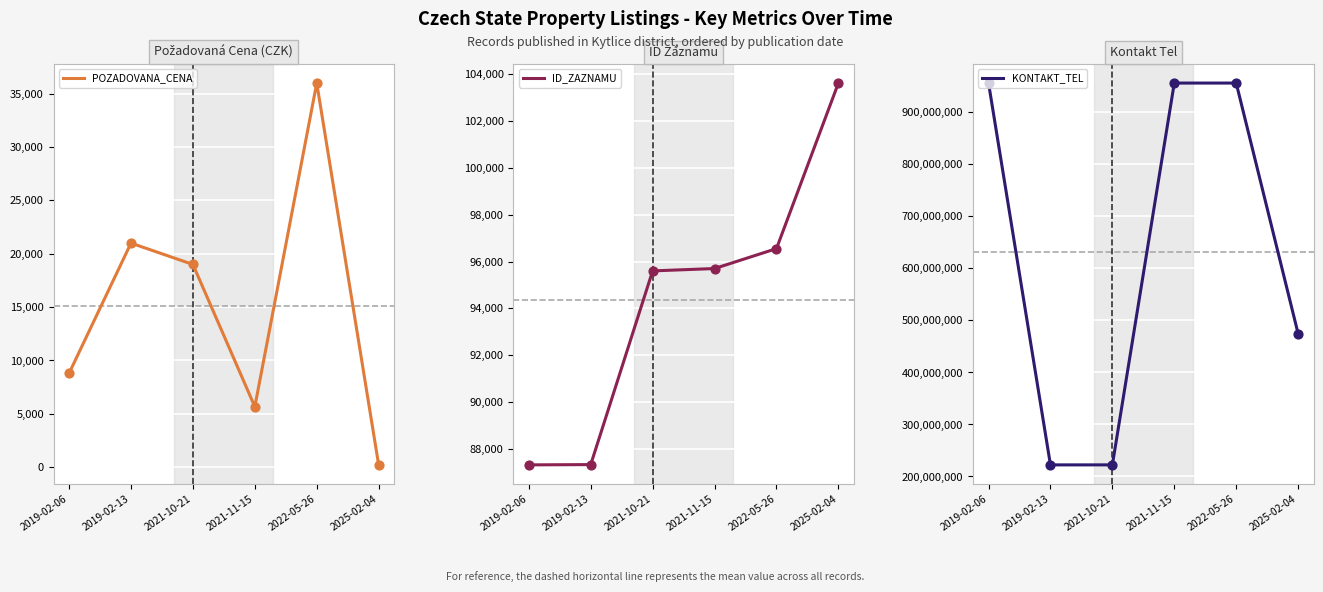

Which series contains the highest Y value?

KONTAKT_TEL